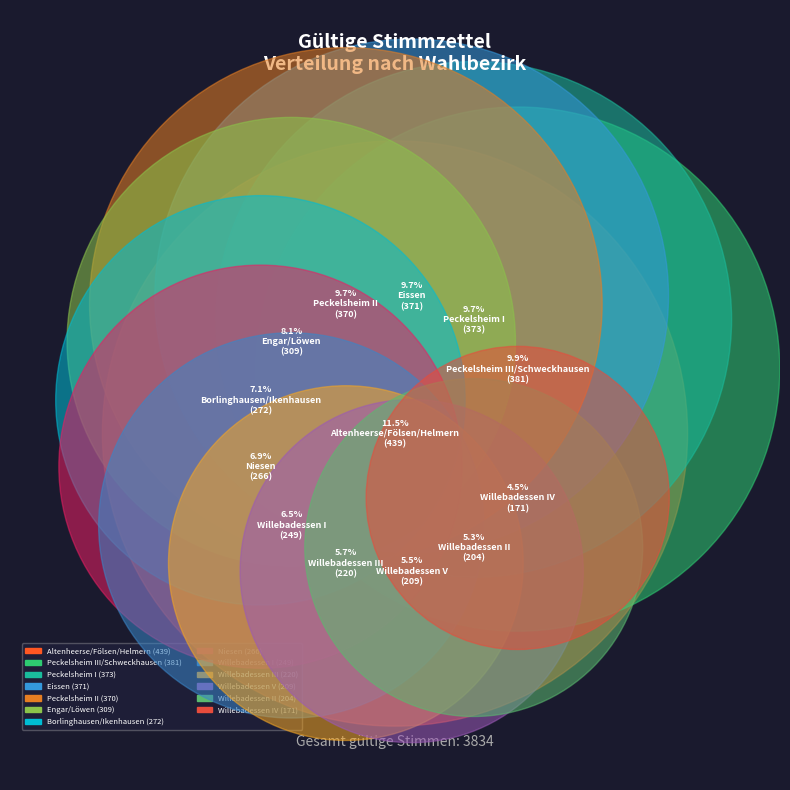

What percentage is the Borlinghausen/Ikenhausen slice, to the nearest percent?

7%